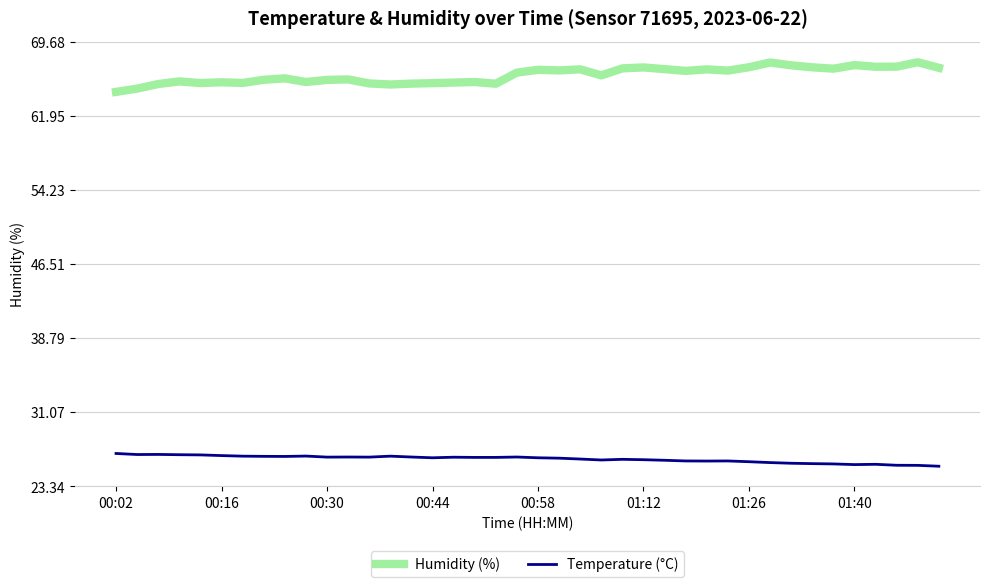

True or false: Humidity (%) and Temperature (°C) cross at least once.

False